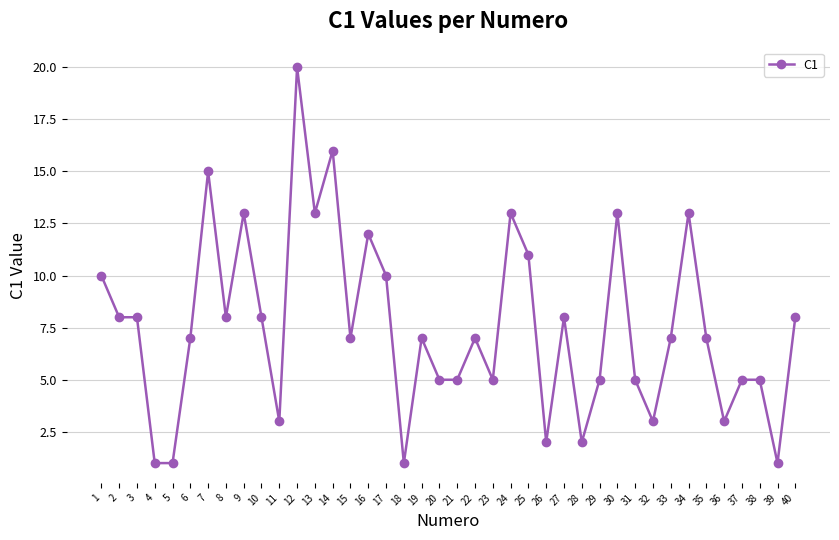

How many lines are shown in the chart?

1